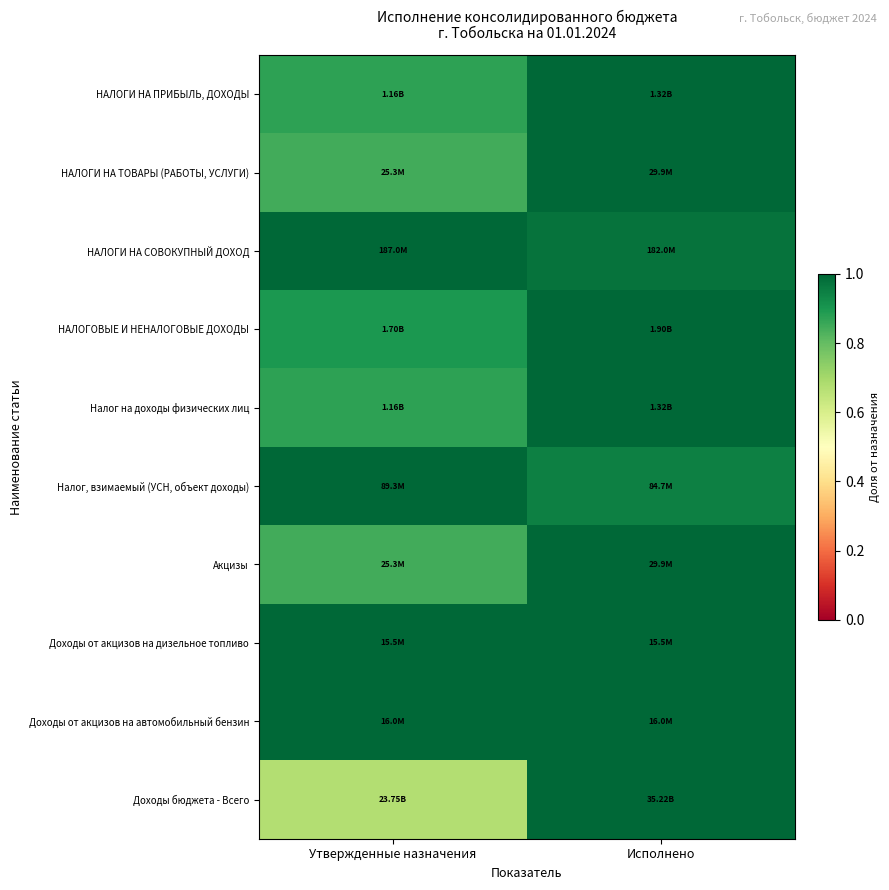

What is the greatest value displayed?

1.0